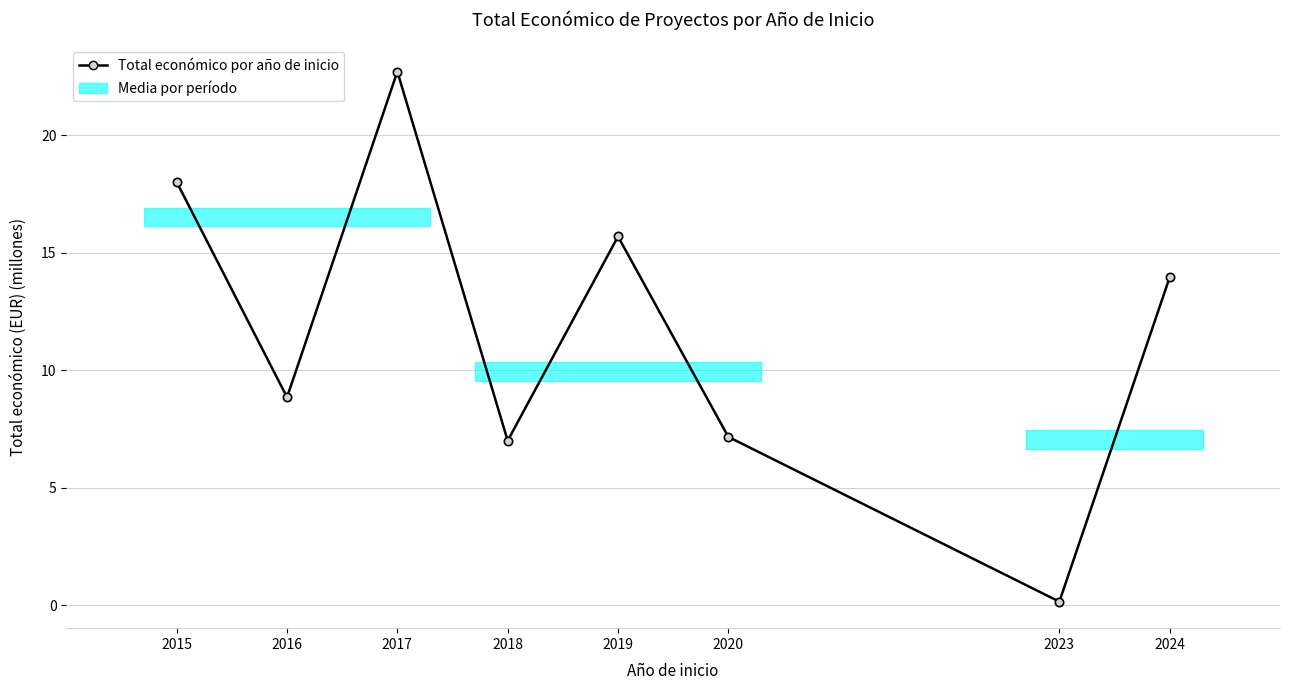

How many lines are shown in the chart?

1